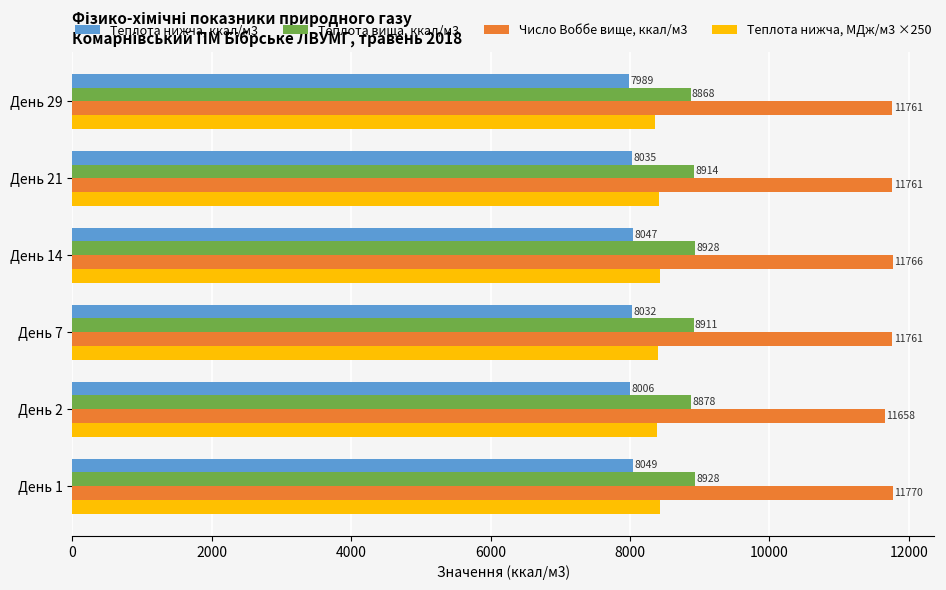

Which series has the largest range (max minus min)?

Число Воббе вище, ккал/м3